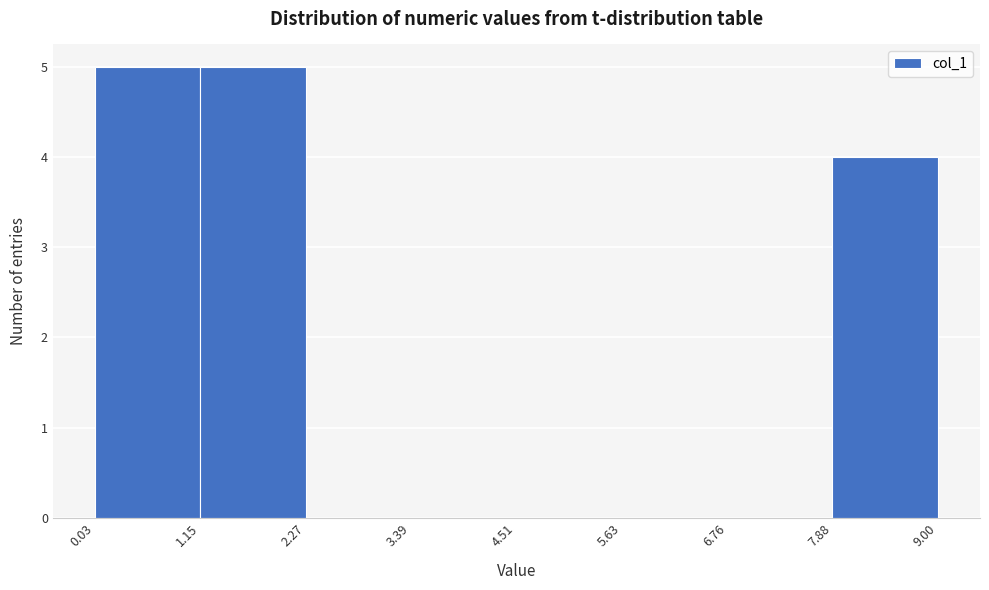

Reading left to right, list every bar in this chart as the range it spans on the x-axis followed by its height. The values are not printed on the chart, so give them approximately, as read against the axis.

0.03 to 1.15: 5
1.15 to 2.27: 5
2.27 to 3.39: 0
3.39 to 4.51: 0
4.51 to 5.63: 0
5.63 to 6.76: 0
6.76 to 7.88: 0
7.88 to 9.00: 4